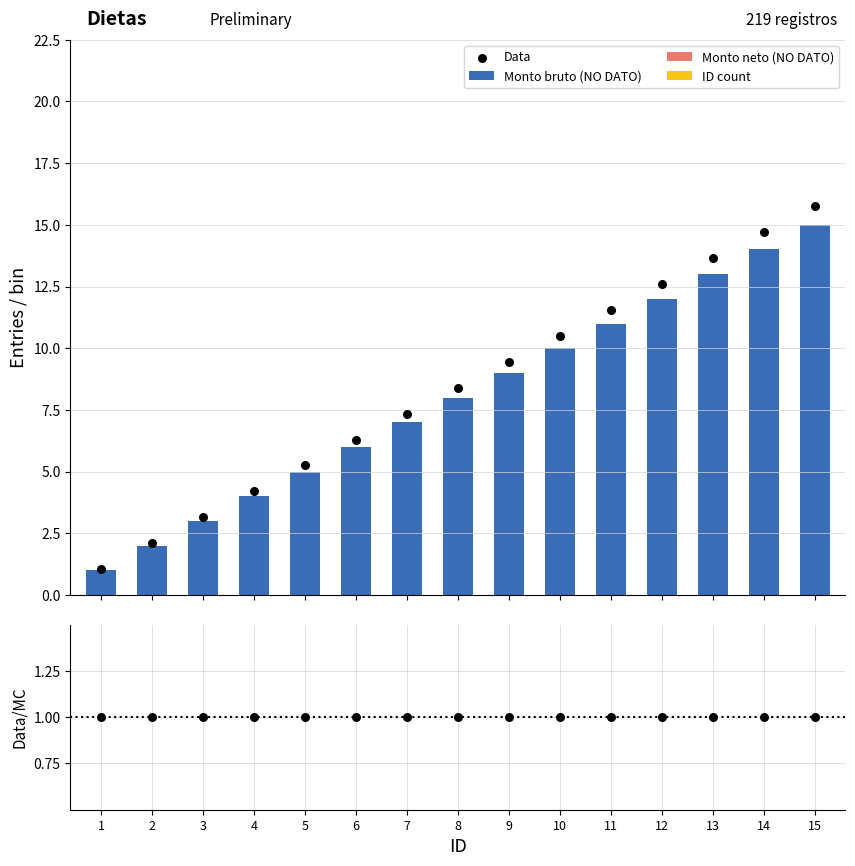

Is the value of Monto neto (NO DATO) at 9 greater than the value of Data at 7?

No